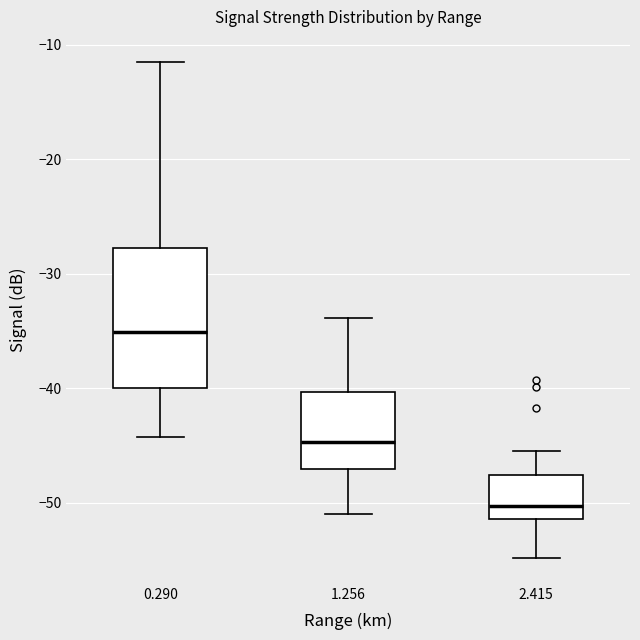

Reading left to right, read every box against the y-axis: the position of its median line, the range the box covers, and the ends of its whiskers. The values are not printed on the chart, so give them approximately, as read against the axis.

0.290: median -35, box -40 to -28, whiskers -44 to -11
1.256: median -45, box -47 to -40, whiskers -51 to -34
2.415: median -50, box -51 to -48, whiskers -55 to -45